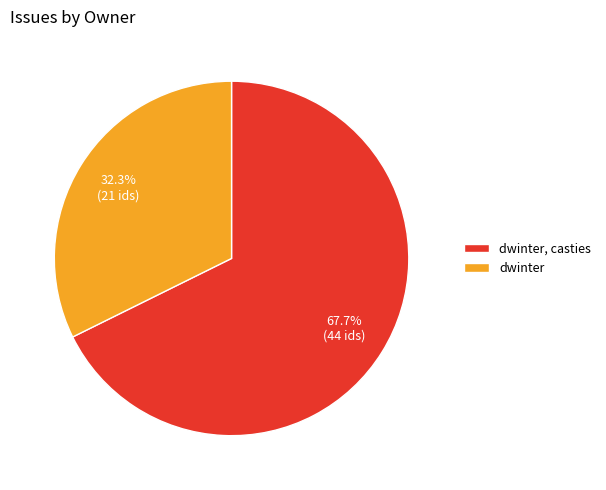

Rank the categories by value from lowest to highest.

dwinter, dwinter, casties